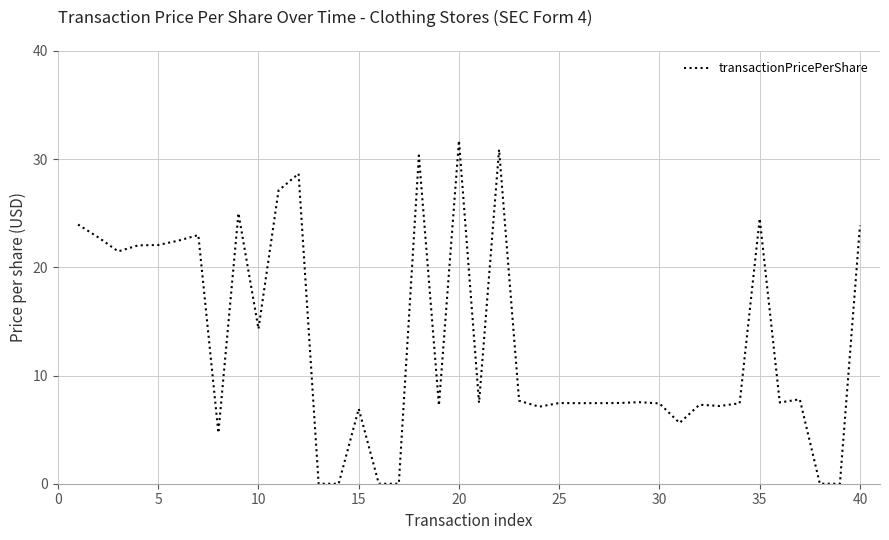

What is the difference between the maximum and minimum values?

31.7